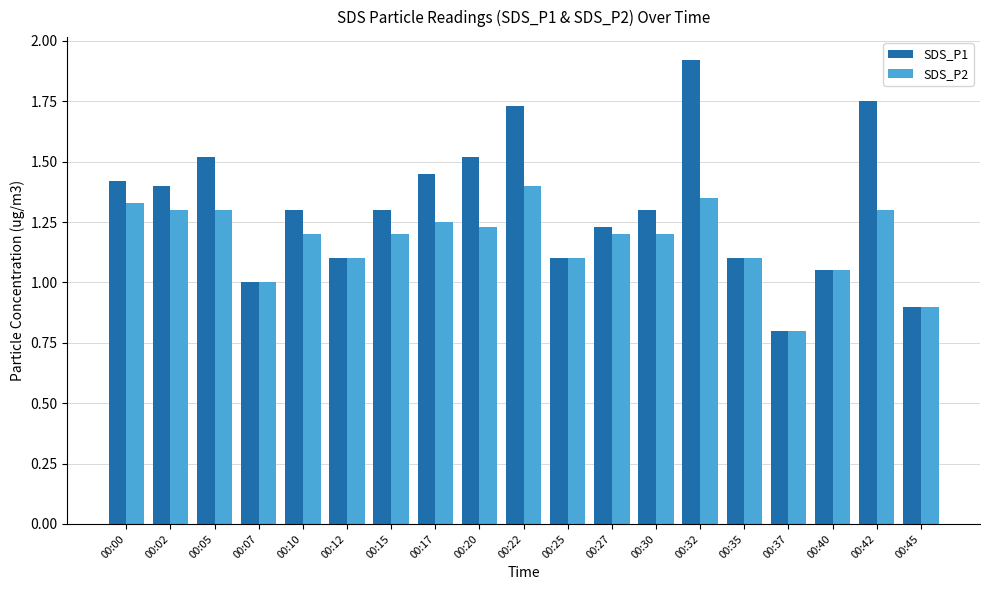

Which series has the largest range (max minus min)?

SDS_P1